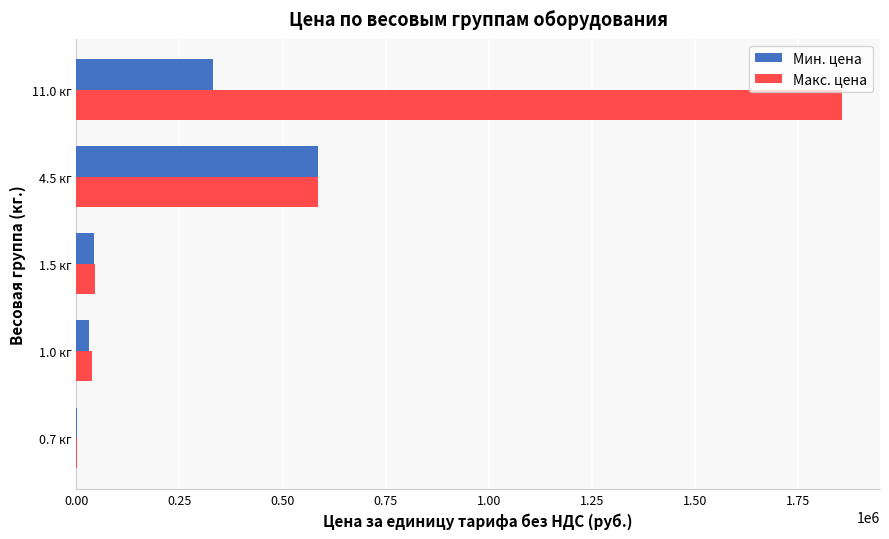

The value of Мин. цена at 4.5 кг is 1021160. True or false?

False